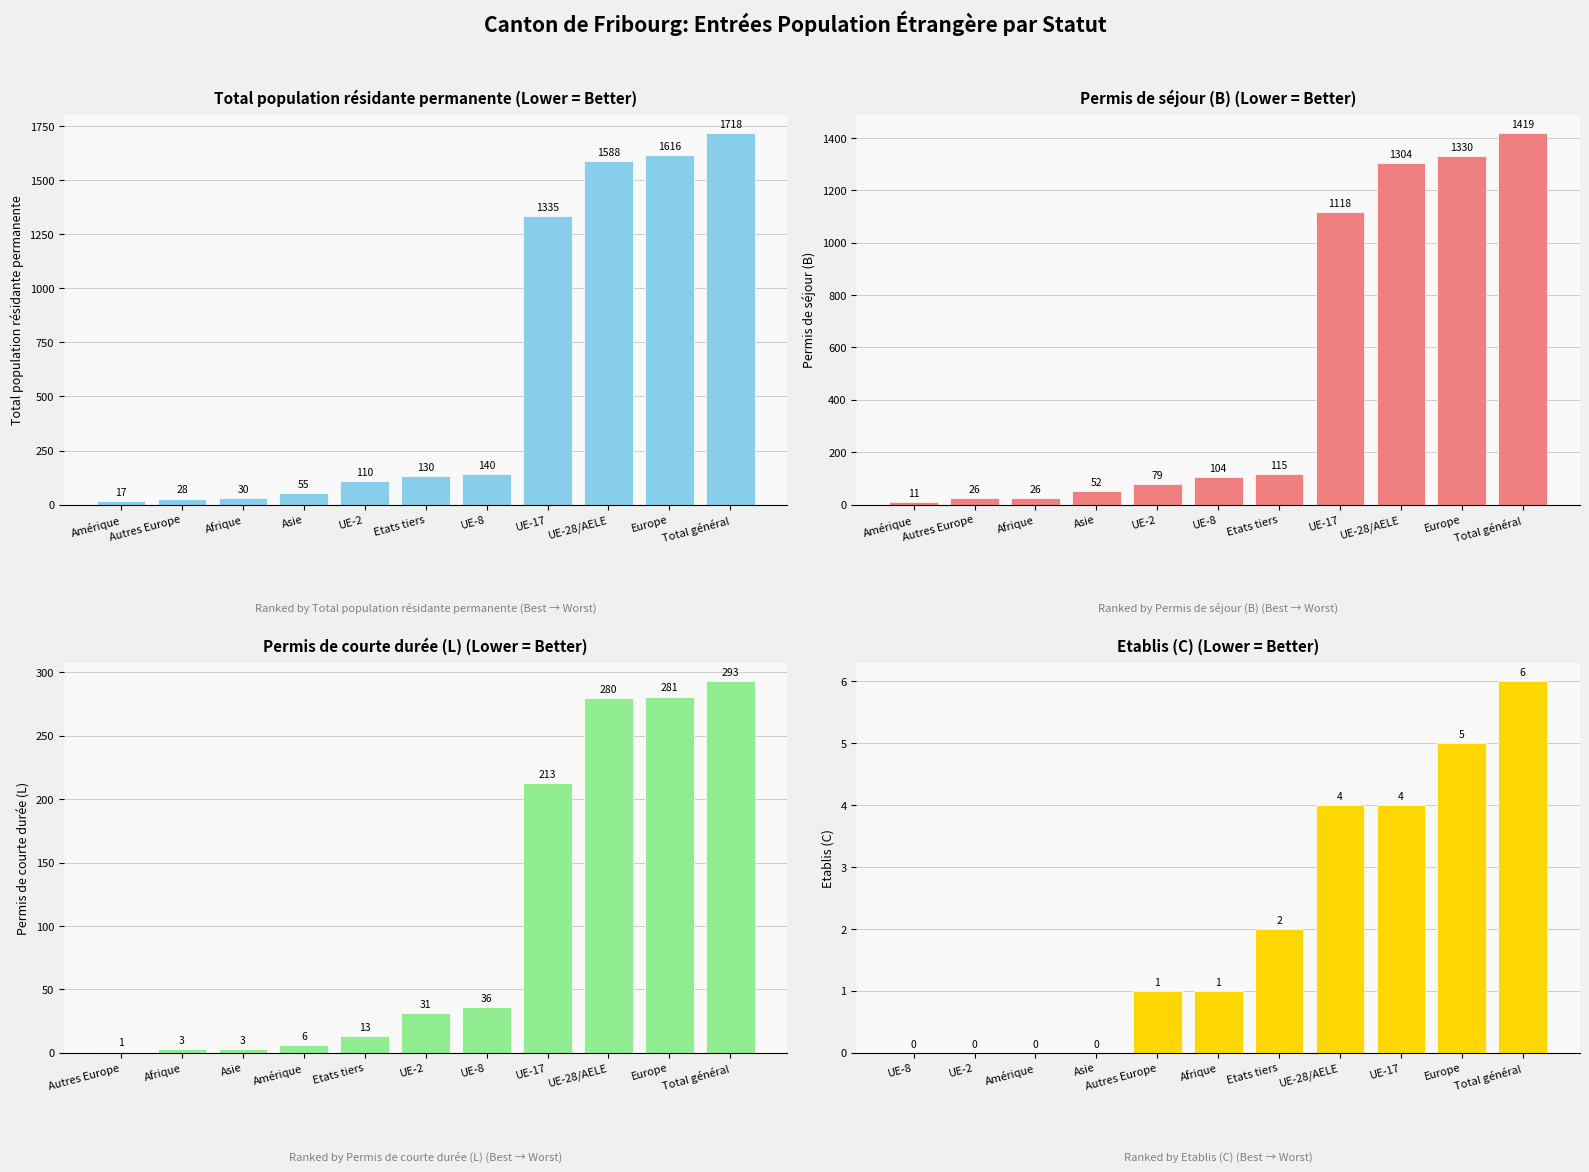

Where does the Total population résidante permanente series first go above 130?

UE-8